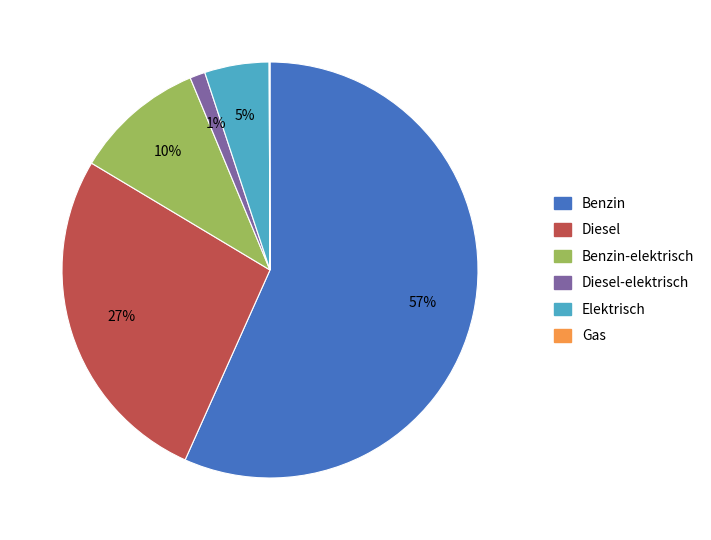

Is there any slice that represents more than half of the pie?

Yes